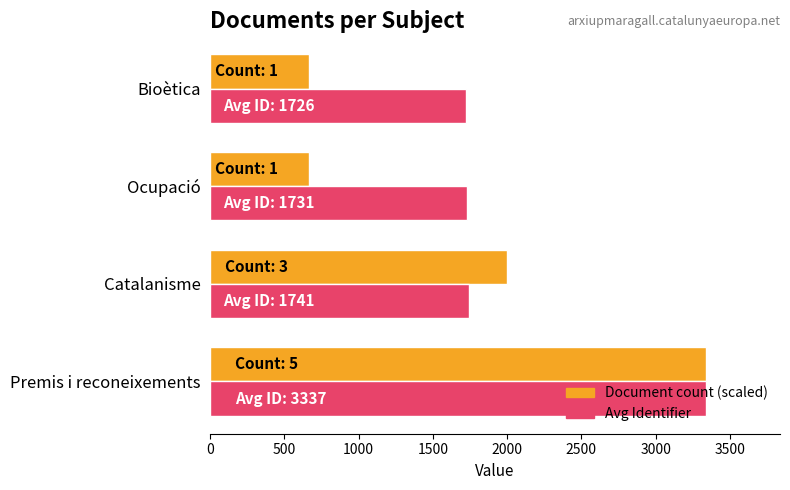

What value does the Avg Identifier series have at Ocupació?

1731.0